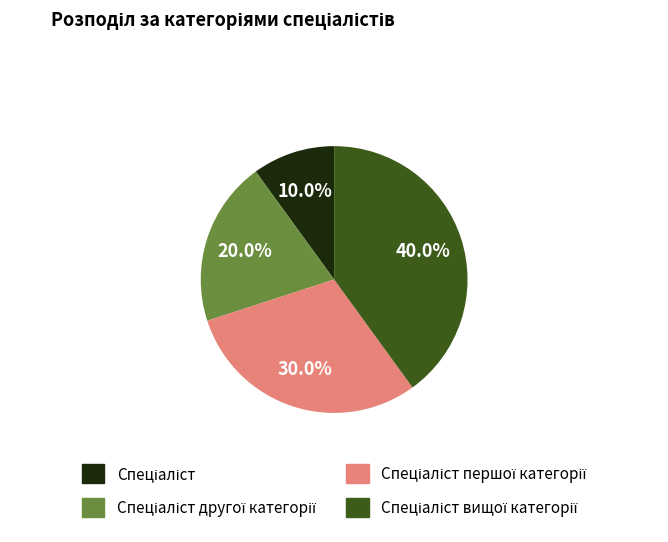

Is there a majority slice in this chart?

No